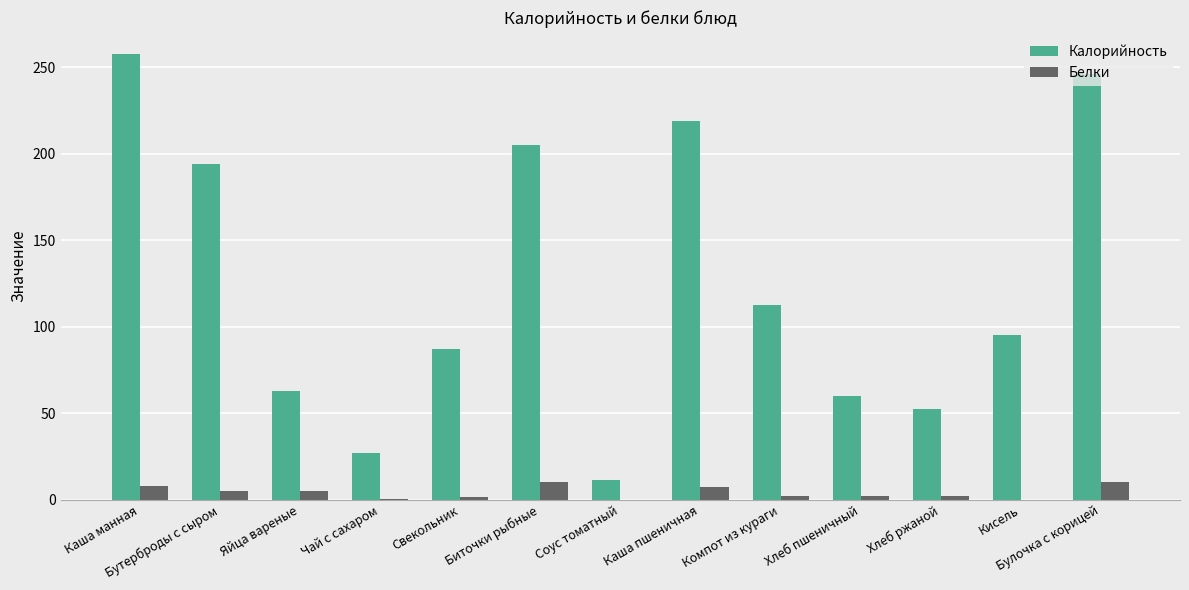

Between Чай с сахаром and Хлеб ржаной, which series saw the biggest shift?

Калорийность